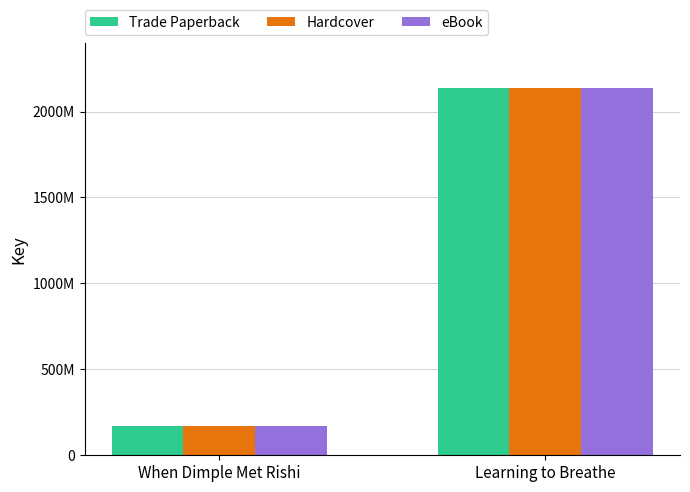

True or false: Trade Paperback has a value of 3190919473 at Learning to Breathe.

False